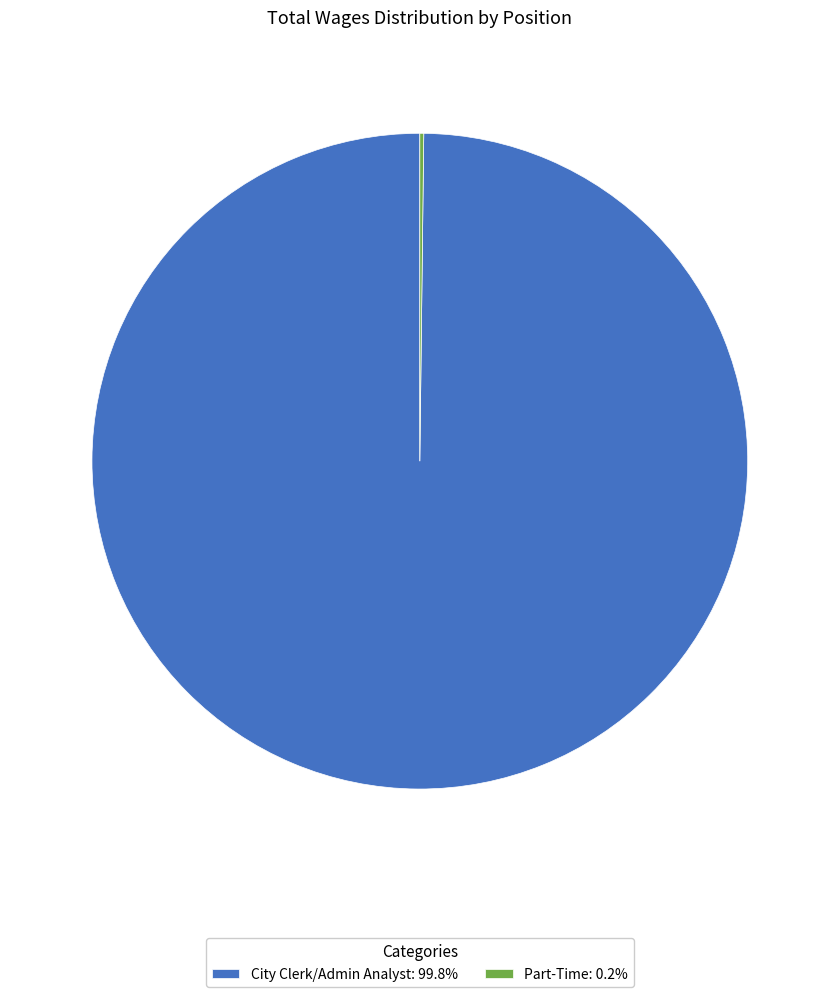

Does City Clerk/Admin Analyst: 99.8% account for over 50% of the chart?

Yes